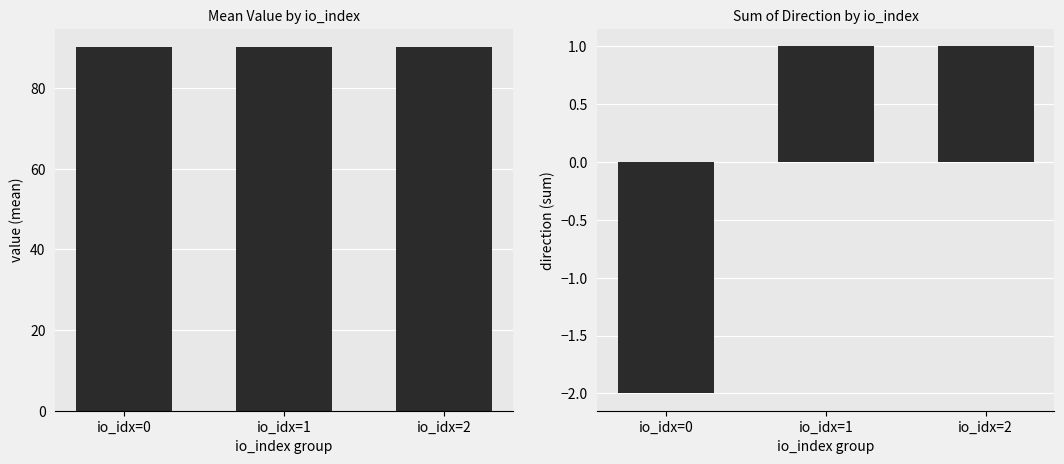

Are the bars horizontal?

No